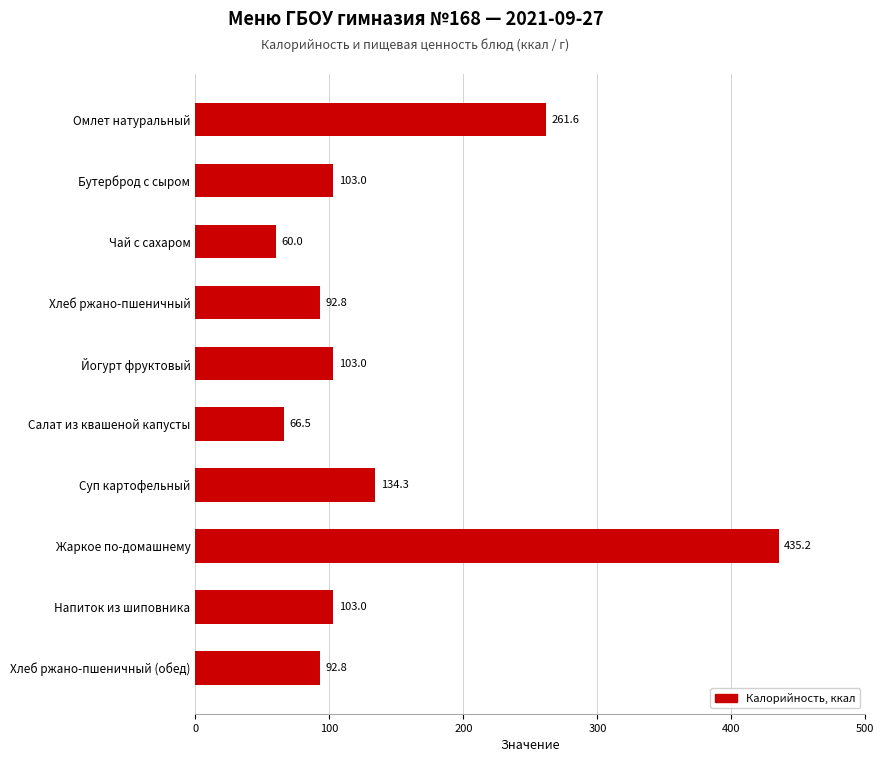

What is the smallest value displayed?

60.0